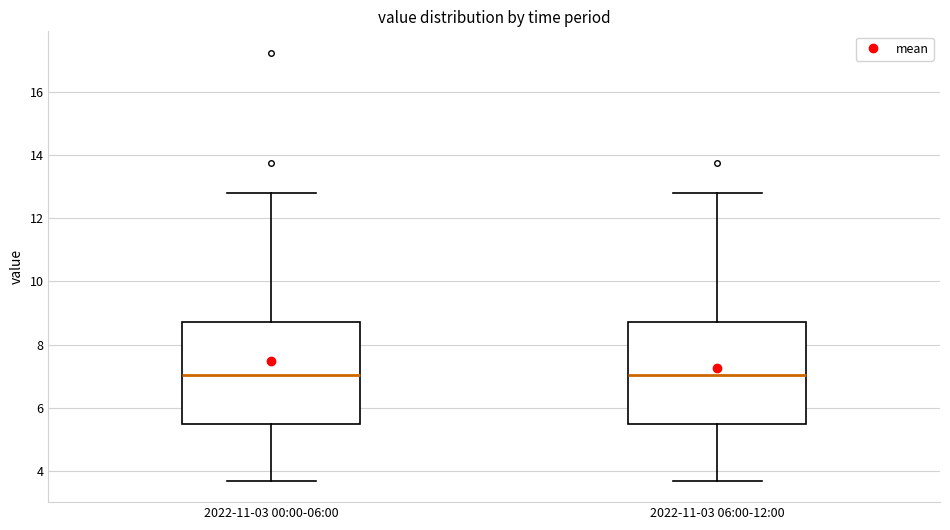

Reading left to right, transcribe this box plot: for each box, give where its median line is, the range the box spans, and where its two whiskers end, as read against the y-axis. The values are not printed on the chart, so give them approximately, as read against the axis.

2022-11-03 00:00-06:00: median 7.0, box 5.4 to 8.8, whiskers 3.8 to 12.8
2022-11-03 06:00-12:00: median 7.0, box 5.4 to 8.8, whiskers 3.8 to 12.8